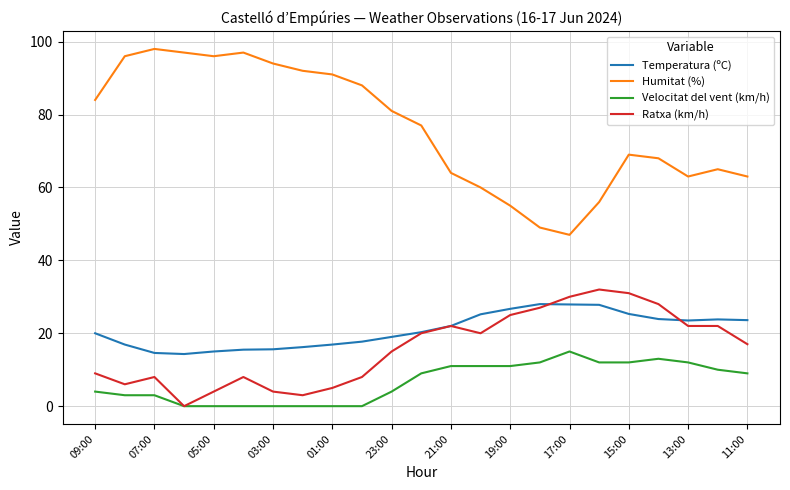

Which series has the largest total across all categories?

Humitat (%)